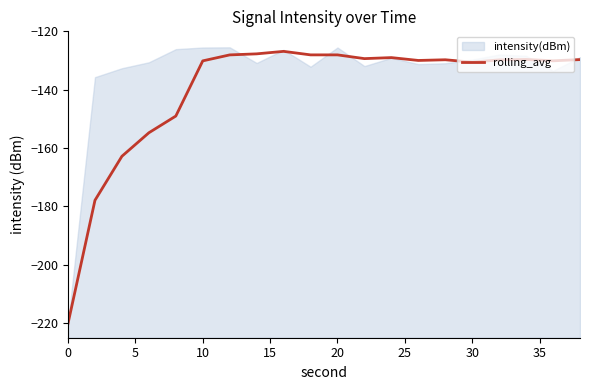

True or false: the data shows -220.5 at 35.

False